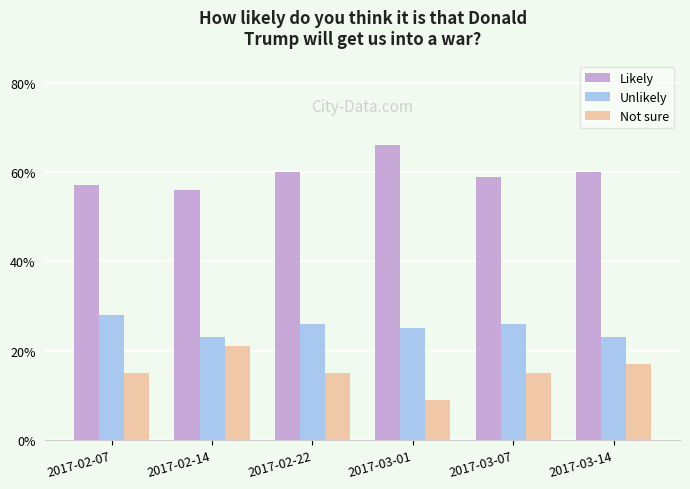

What is the smallest value displayed?

0.1